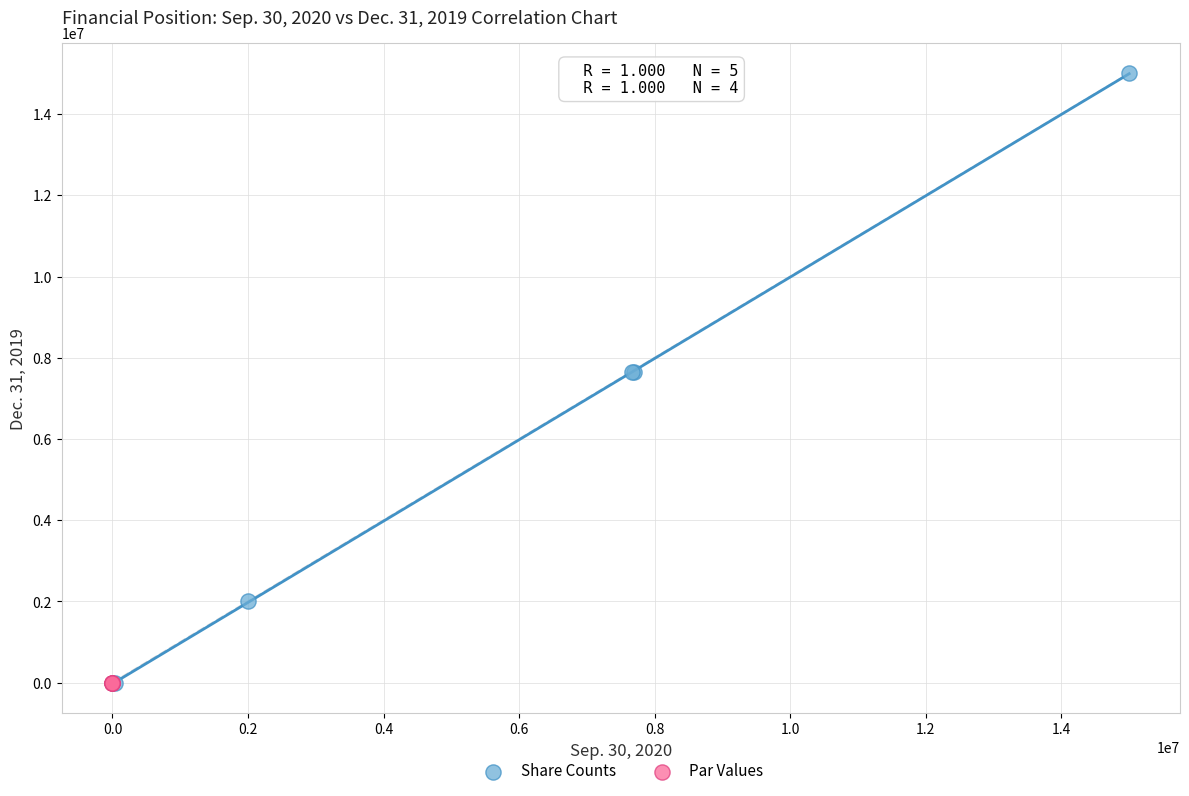

Which series reaches the maximum Y coordinate?

Share Counts